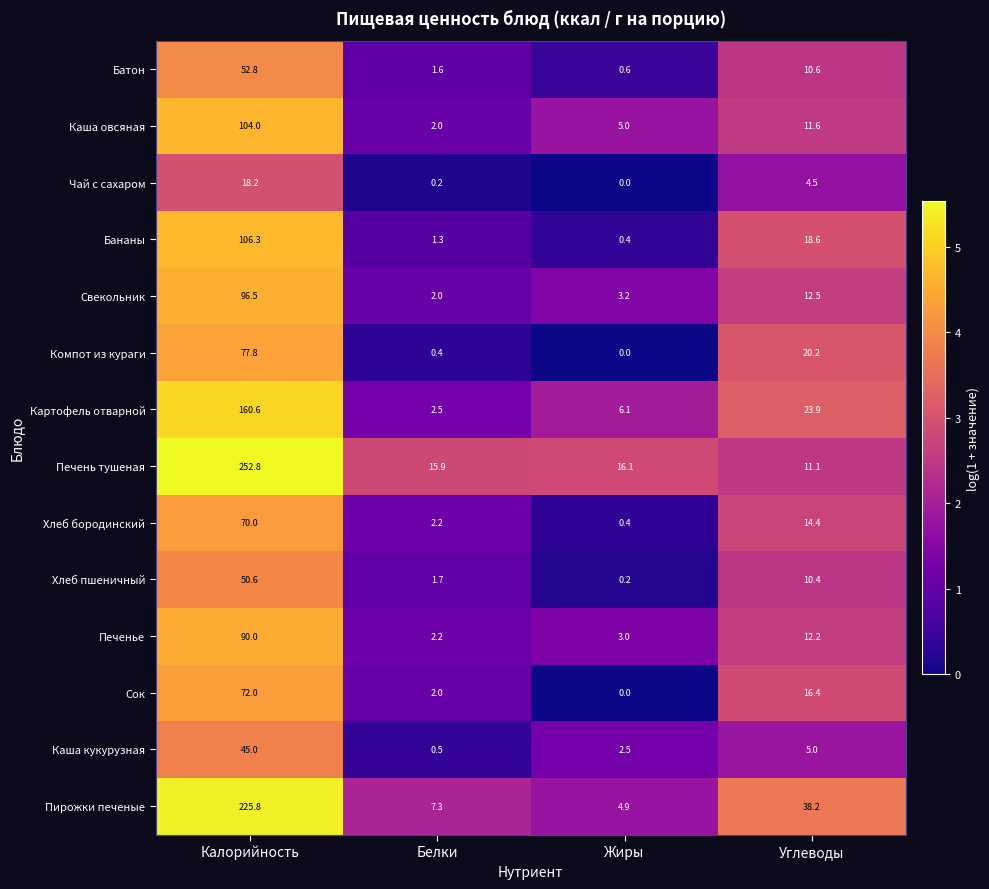

What is the difference between the highest and lowest values at Жиры?

16.1